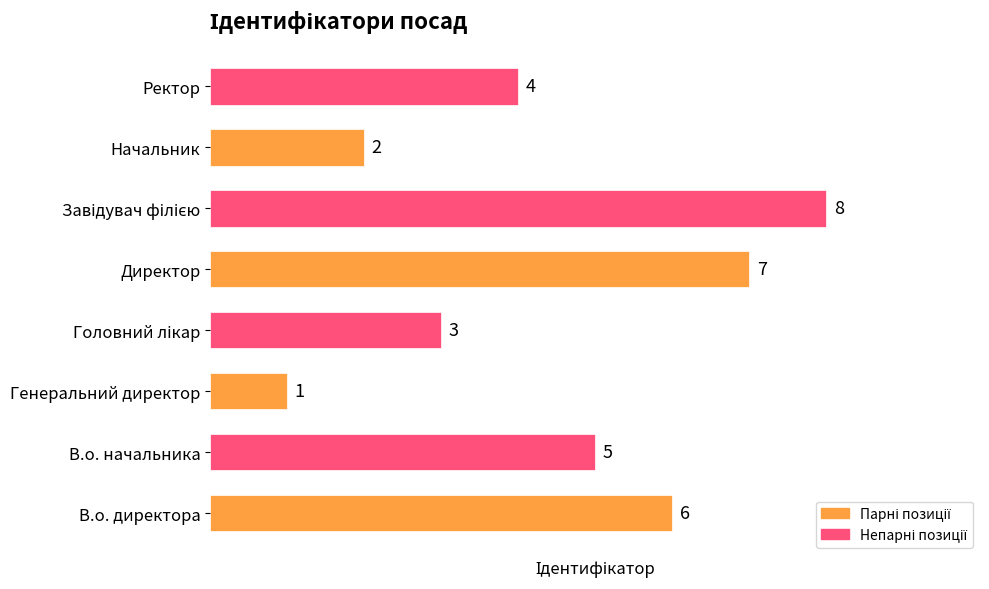

Which category has the lowest value across all series?

Генеральний директор